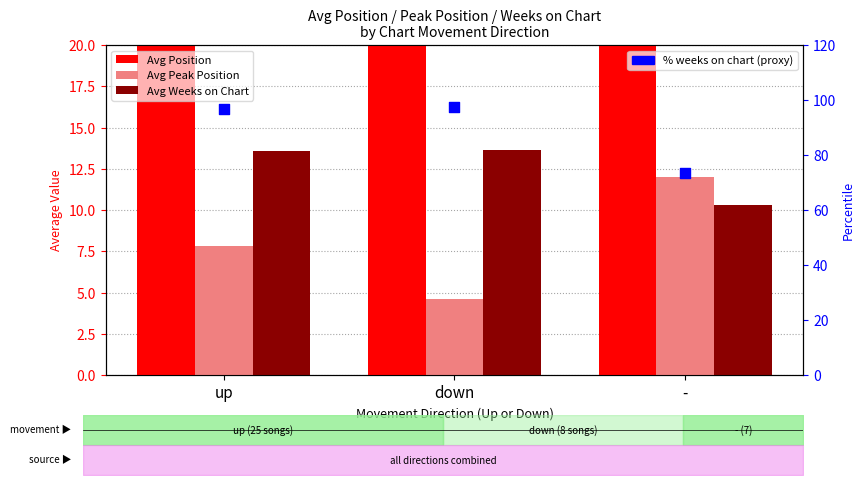

Which series contains the lowest Y value?

Avg Peak Position